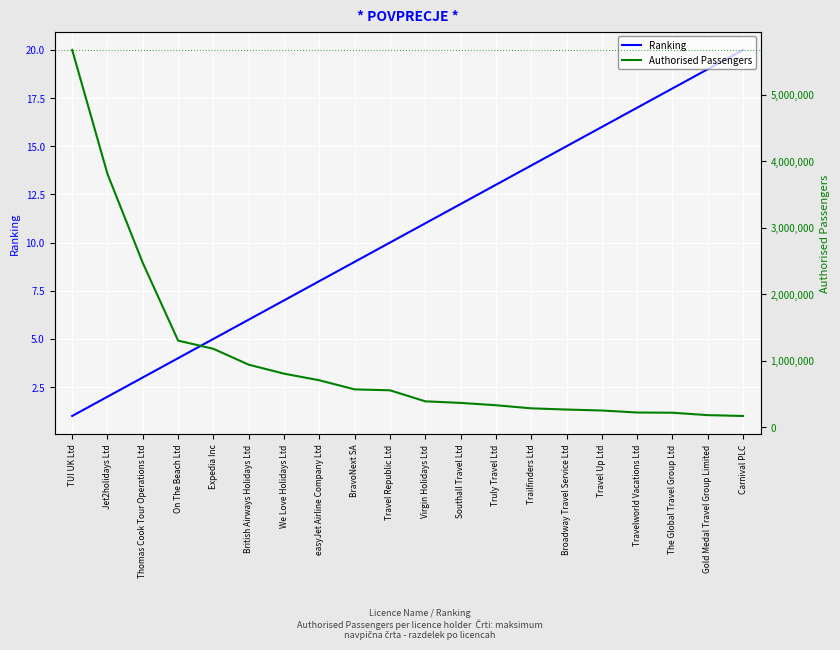

What is the difference between the maximum and minimum values in the Ranking series?

19